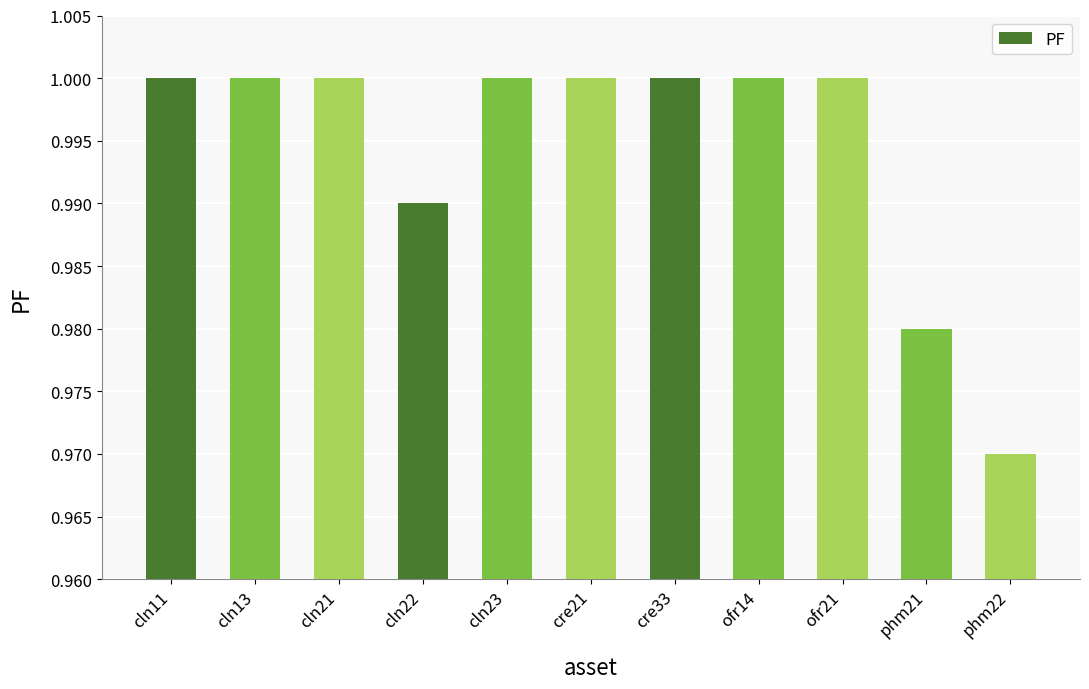

What is the label of the 3rd bar from the right?

ofr21